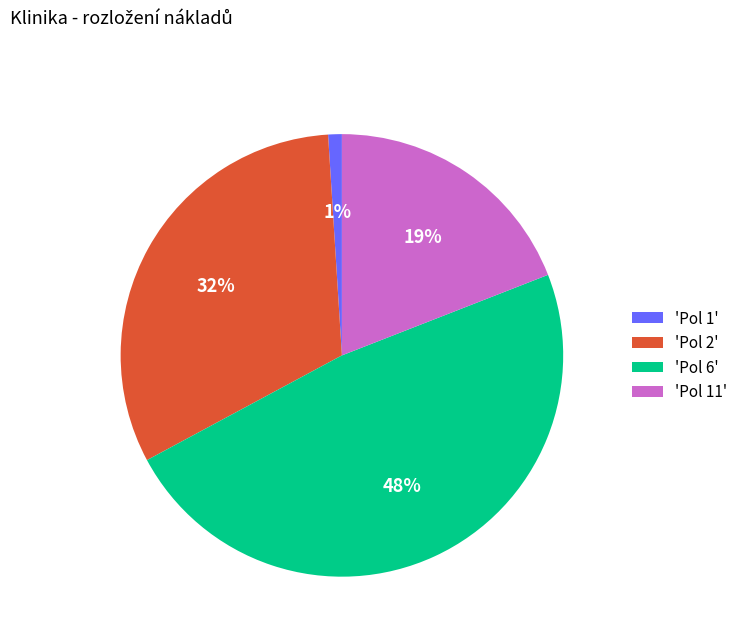

What is the largest slice in the pie chart?

'Pol 6'